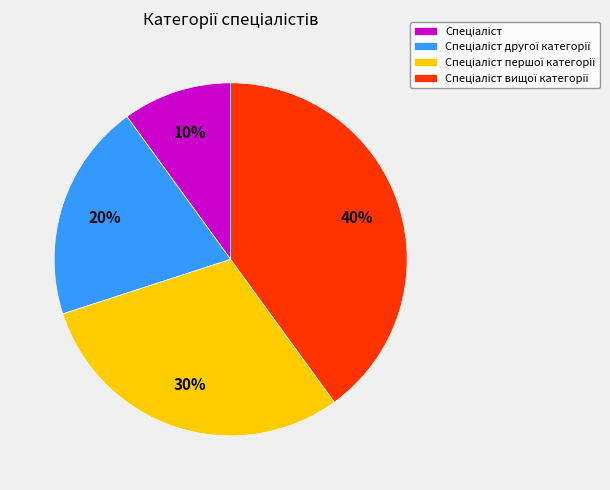

To the nearest percent, what is the difference between the largest and smallest slice percentages?

30%